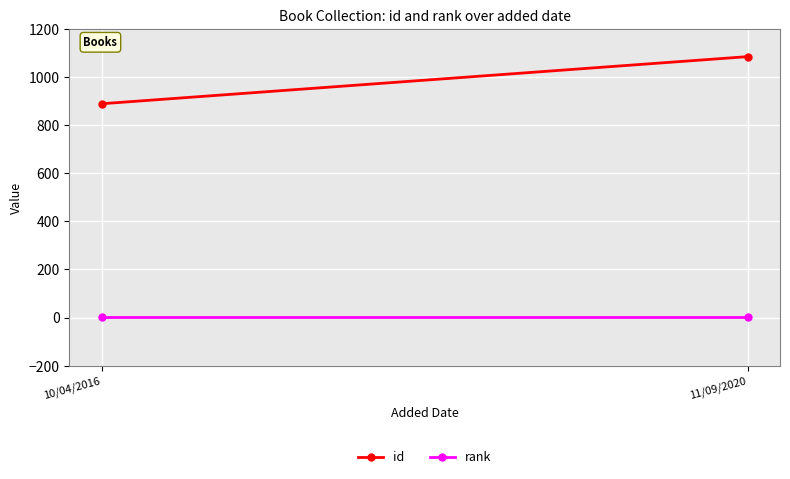

Reading left to right, extract all data points from this chart.

id: 889	1085
rank: 1	1